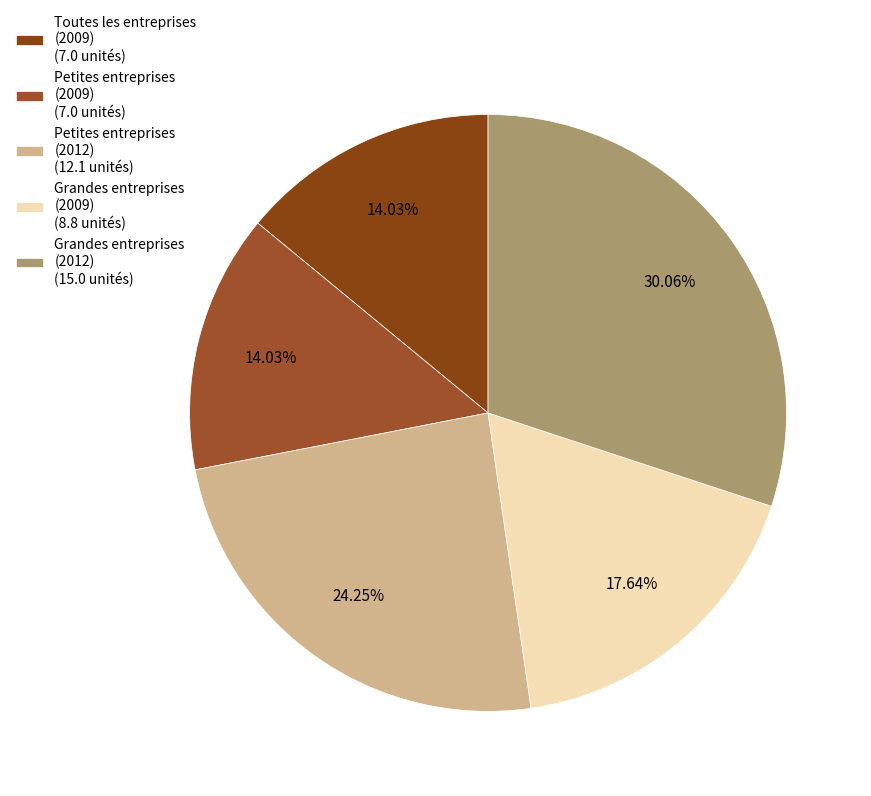

How many slices are in this pie chart?

5